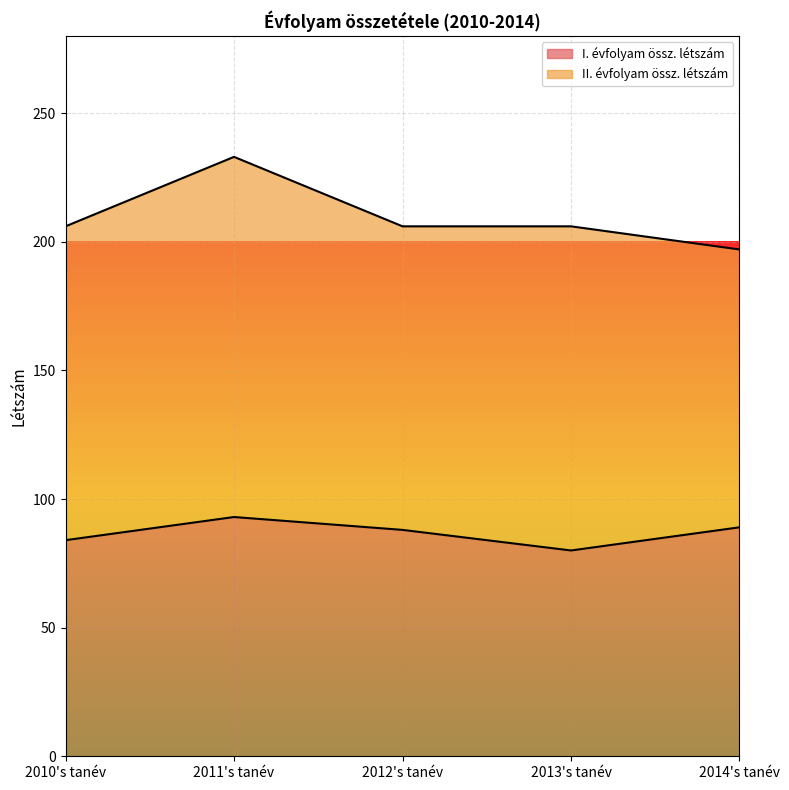

What is the difference between the I. évfolyam össz. létszám values at 2011's tanév and 2013's tanév?

13